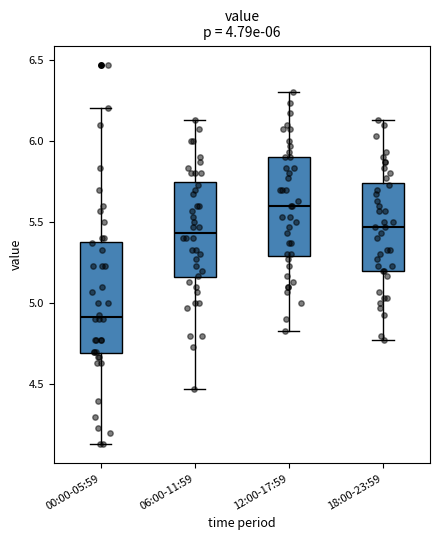

Which box is the tallest, from its lower edge to its upper edge?

00:00-05:59